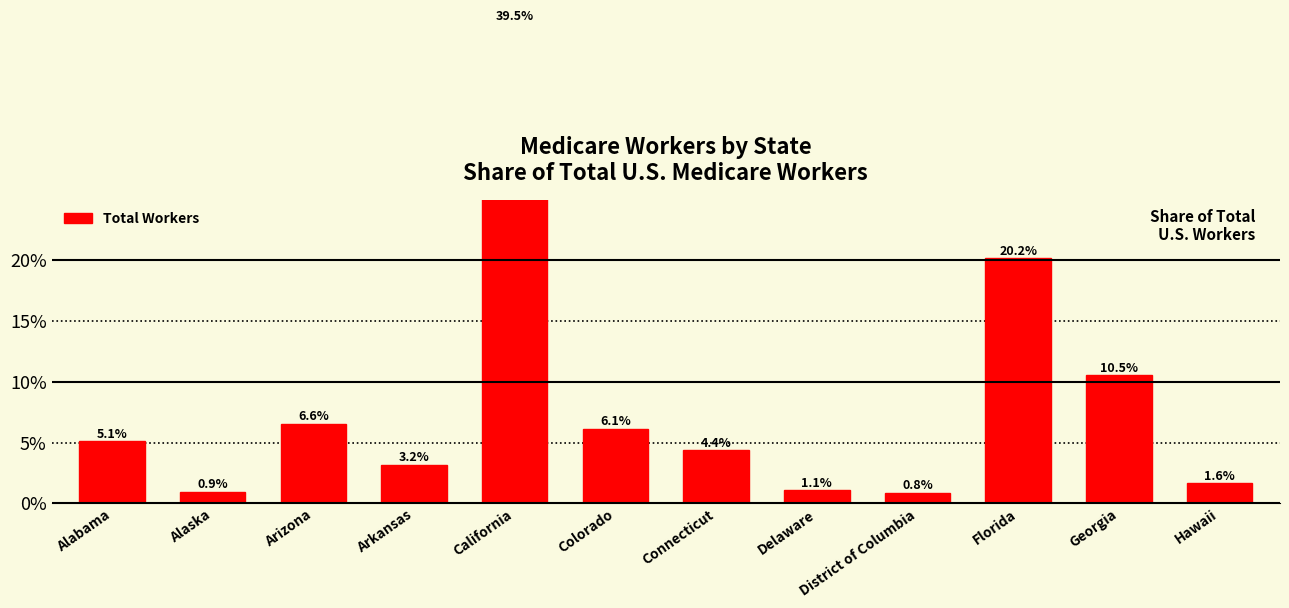

What is the difference between the values at Alaska and Hawaii?

0.7